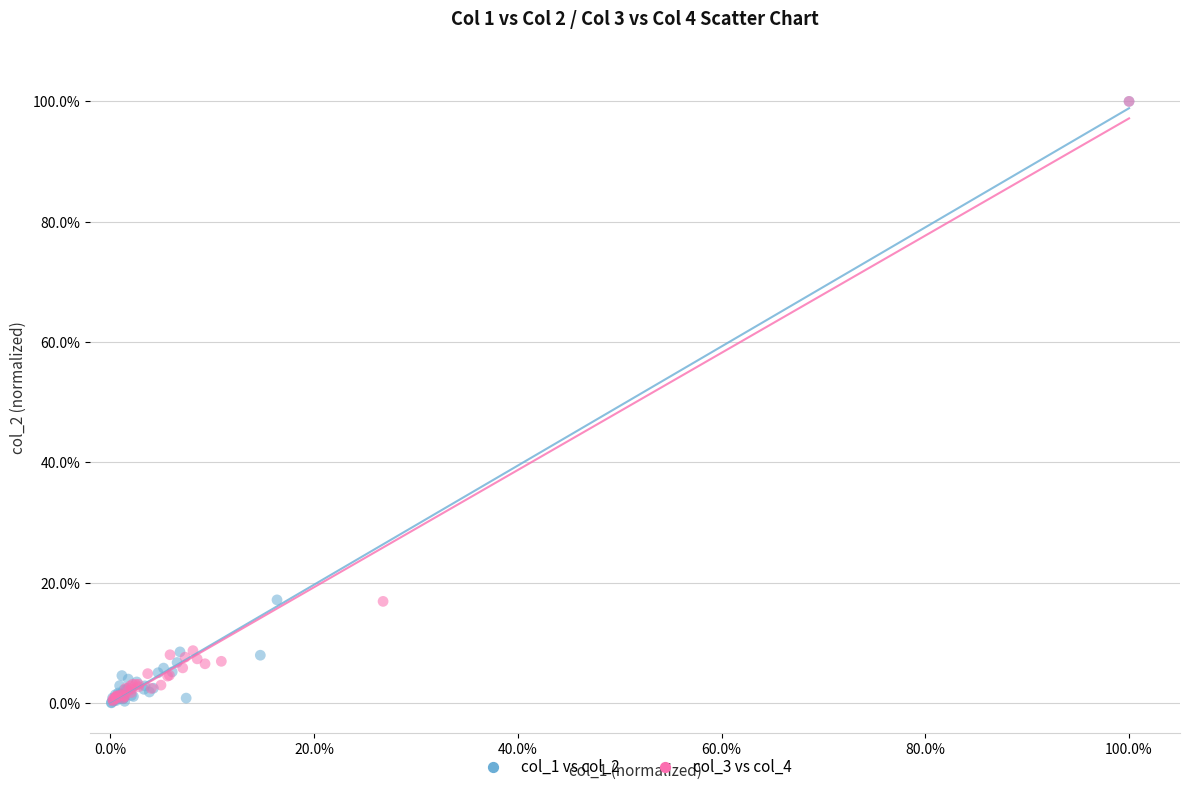

What are all the series names shown in the legend?

col_1 vs col_2, col_3 vs col_4